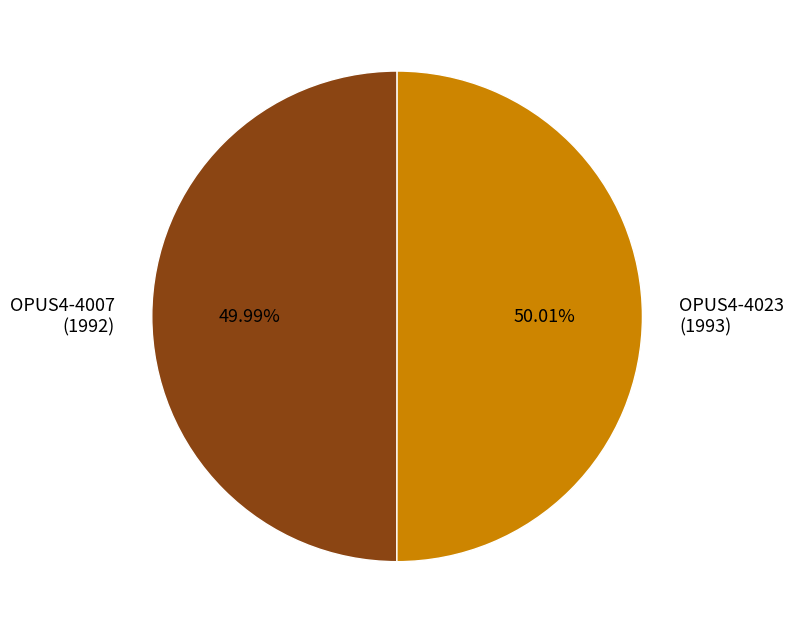

What is the ratio of the value at OPUS4-4023 (1993) to the value at OPUS4-4007 (1992)?

1.0